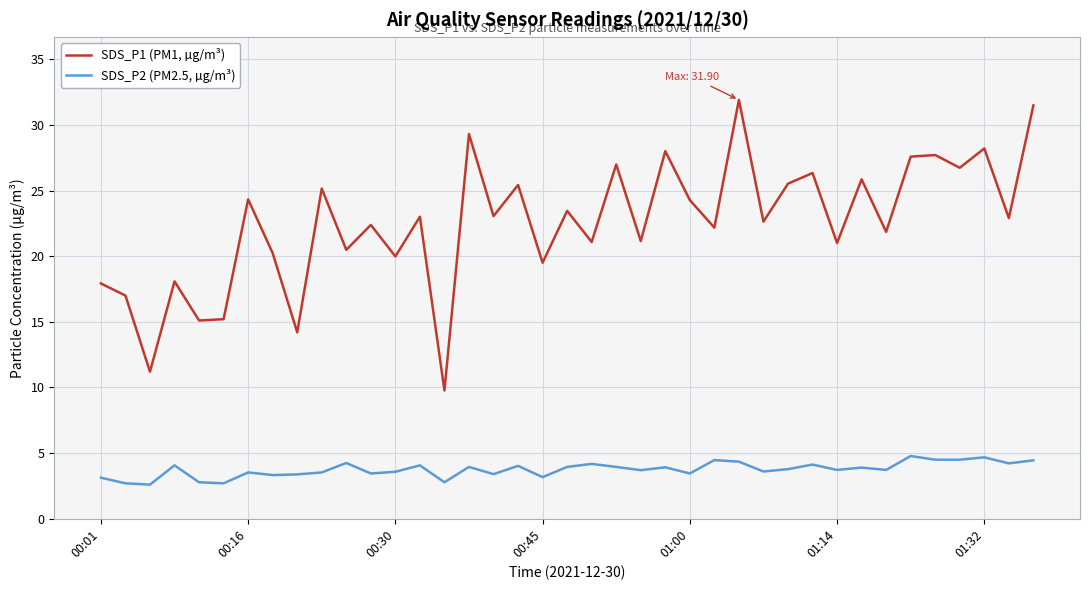

What is the difference between the maximum and minimum values in the SDS_P2 (PM2.5, µg/m³) series?

2.2